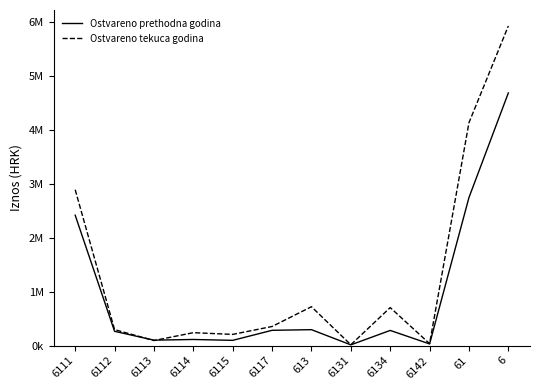

What is the label of the 3rd point from the left?

6113